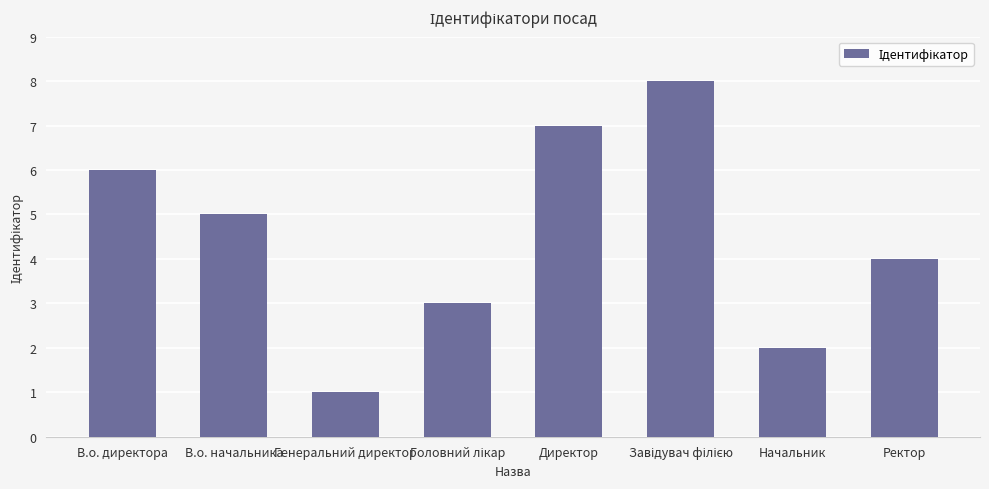

Reading left to right, list all the values displayed in this chart.

6	5	1	3	7	8	2	4